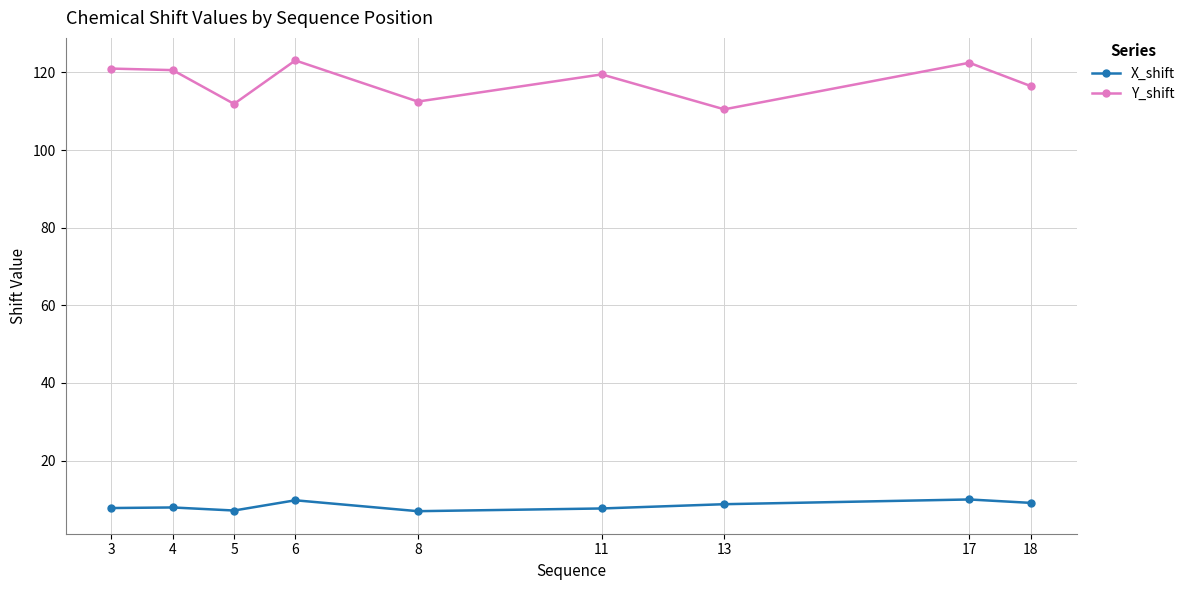

True or false: Y_shift and X_shift cross at least once.

False